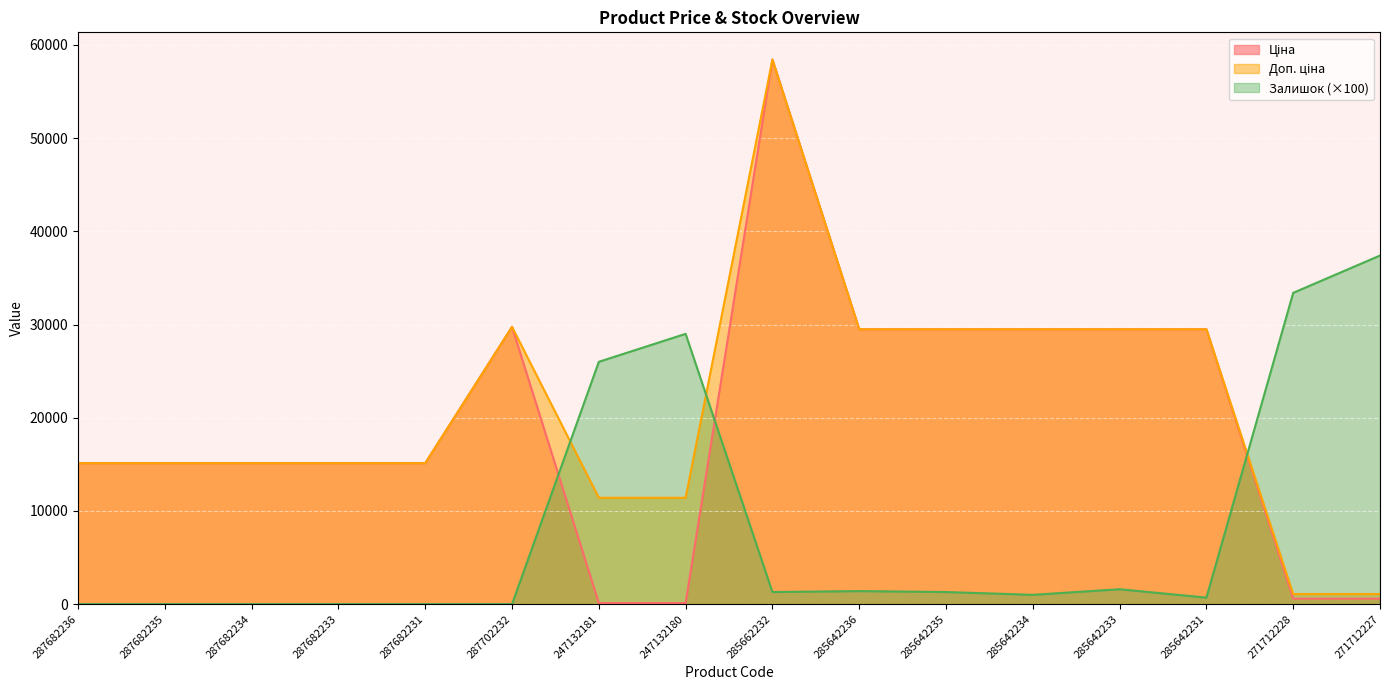

True or false: Залишок has more than 1 interior local peaks.

True